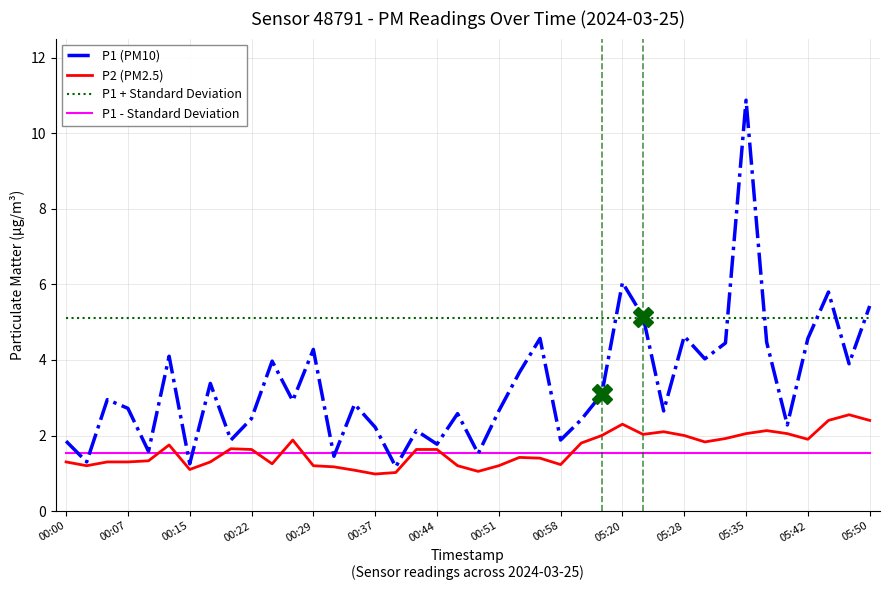

Which series has the largest range (max minus min)?

P1 (PM10)